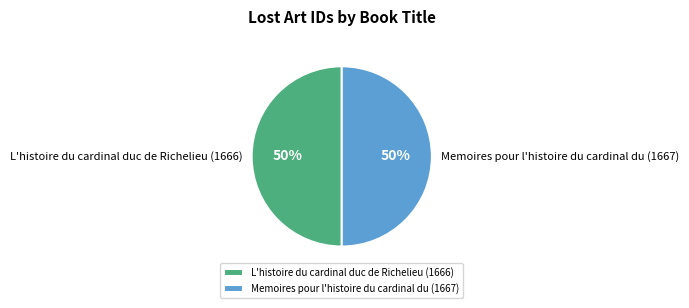

The Memoires pour l'histoire du cardinal du (1667) slice represents 50% of the pie. True or false?

True